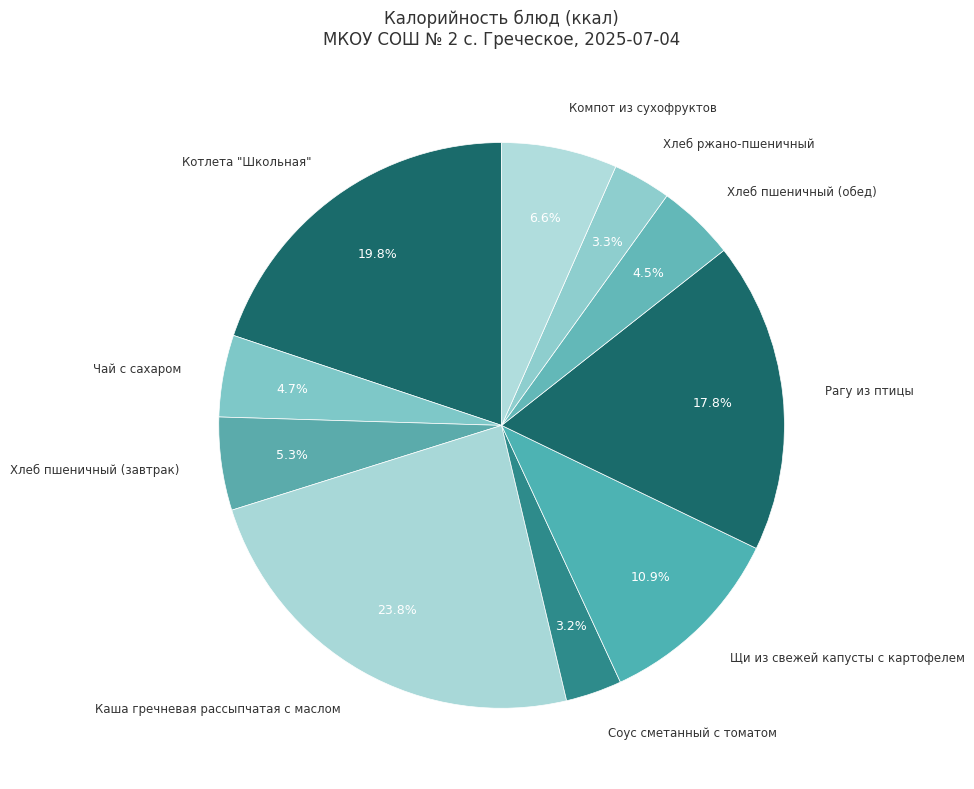

To the nearest percent, what is the difference between the largest and smallest slice percentages?

21%